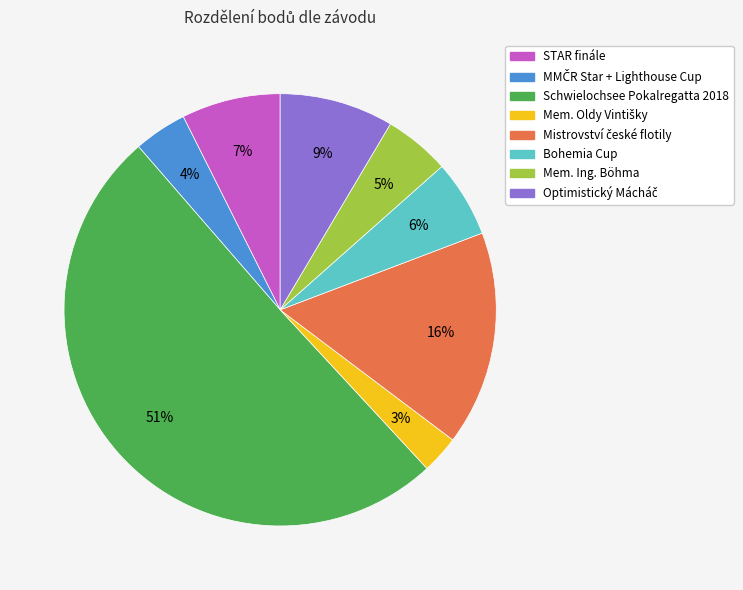

Which category has the biggest portion of the pie?

Schwielochsee Pokalregatta 2018